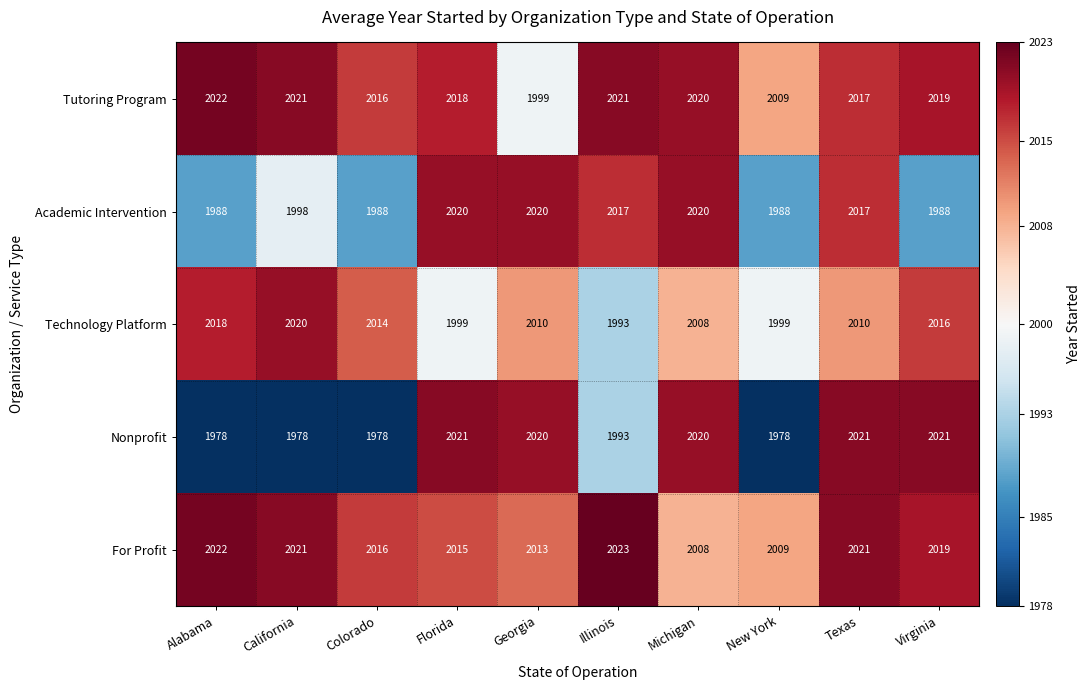

Which label corresponds to the largest value in the chart?

Illinois